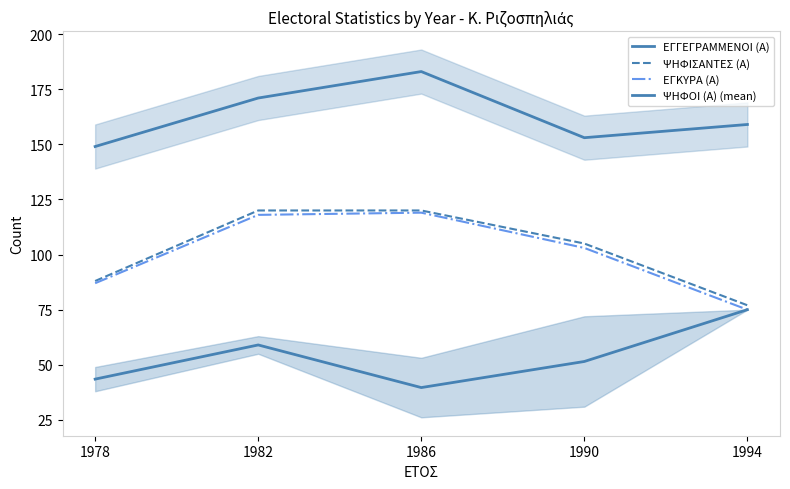

Reading left to right, extract all data points from this chart.

ΕΓΓΕΓΡΑΜΜΕΝΟΙ (Α): 149.0	171.0	183.0	153.0	159.0
ΨΗΦΙΣΑΝΤΕΣ (Α): 88.0	120.0	120.0	105.0	77.0
ΕΓΚΥΡΑ (Α): 87.0	118.0	119.0	103.0	75.0
ΨΗΦΟΙ (Α) (mean): 43.5	59.0	39.7	51.5	75.0